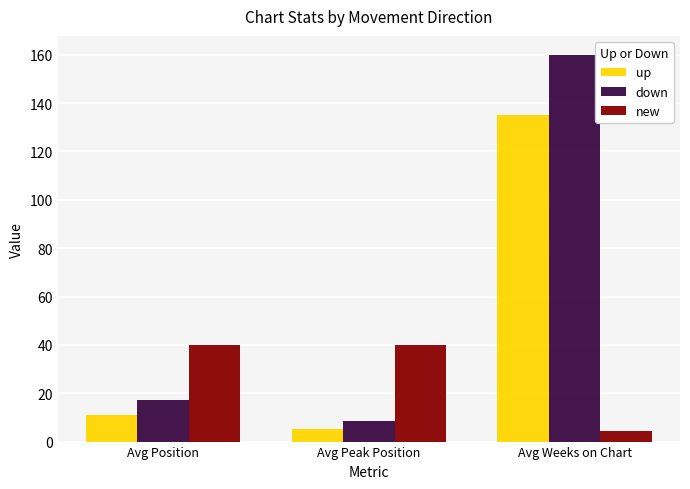

What is the label of the 3rd bar from the right?

Avg Position